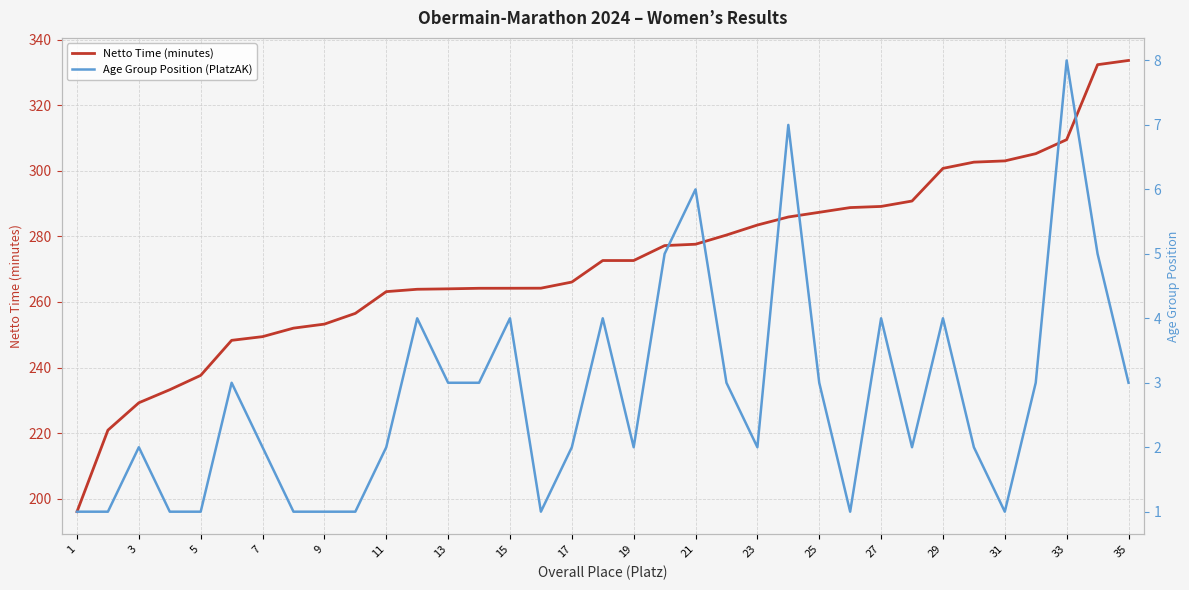

True or false: Netto Time (minutes) has a value of 71.1 at 21.

False